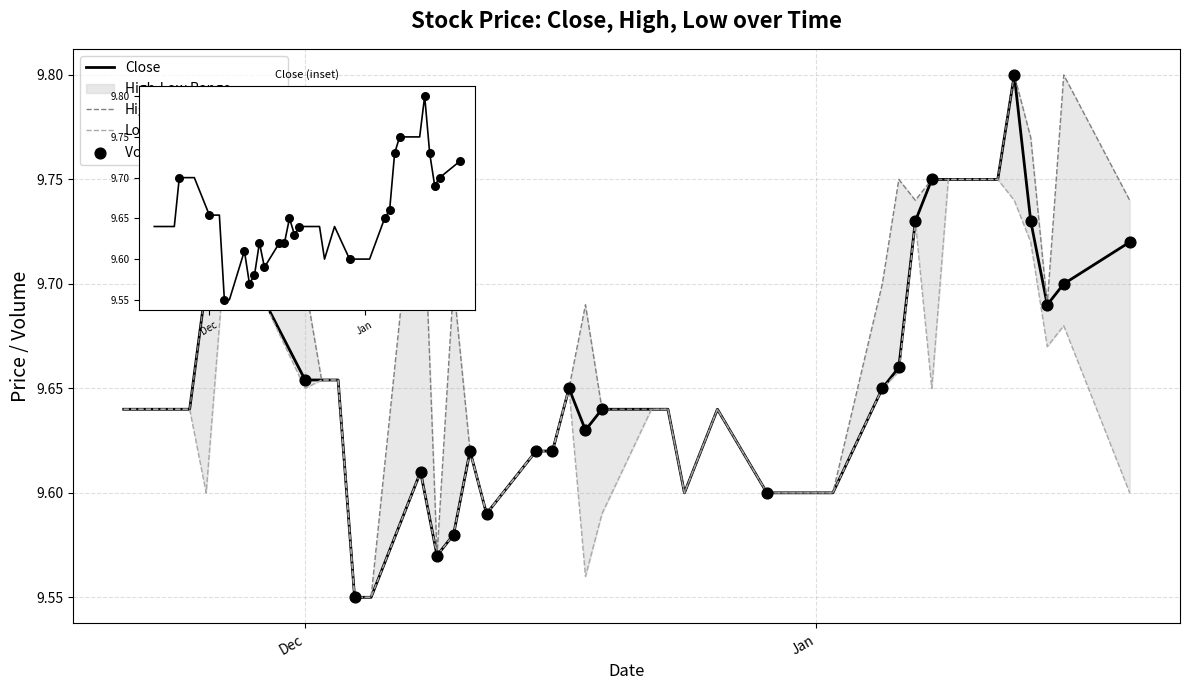

Which series has the largest total across all categories?

High